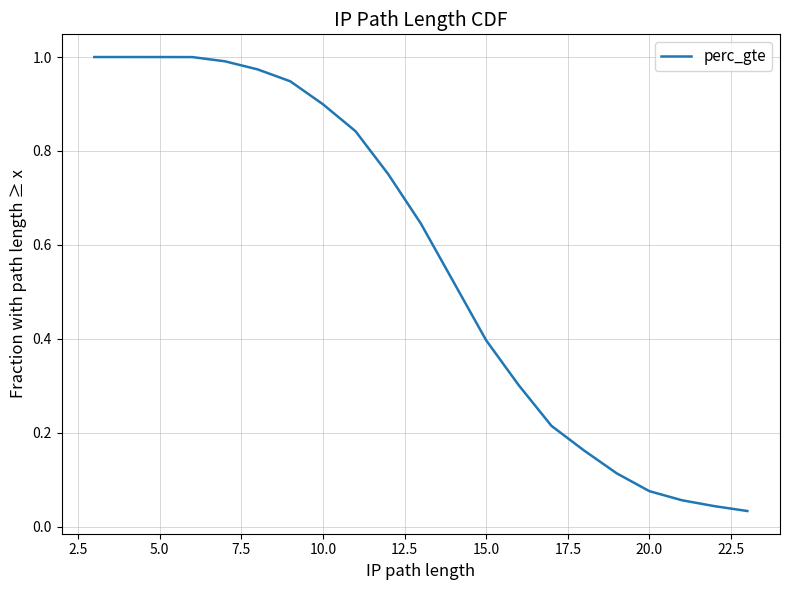

True or false: there are more than 2 points higher than both neighbors.

False